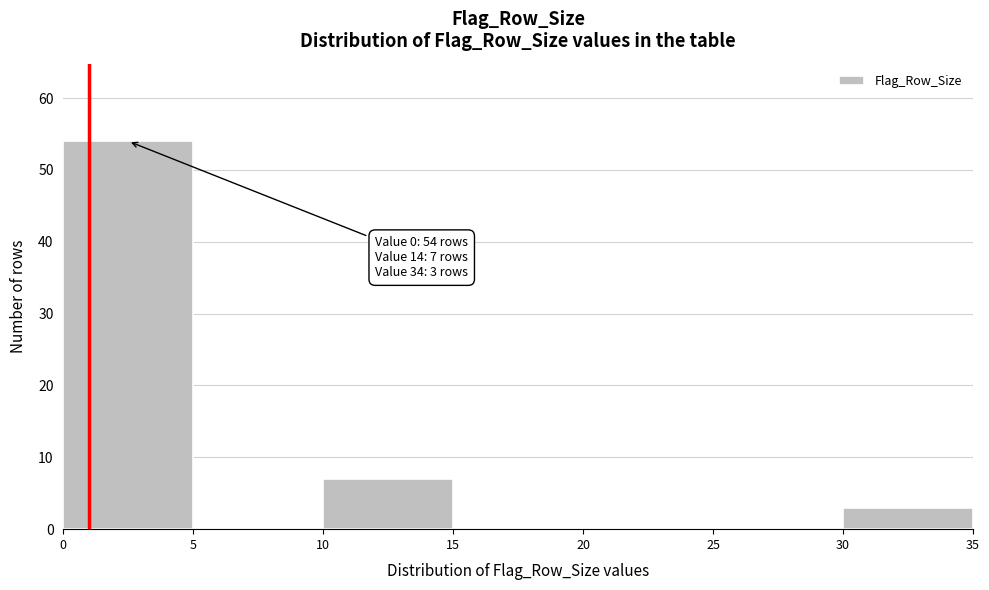

Which range on the x-axis has the tallest bar?

0 to 5